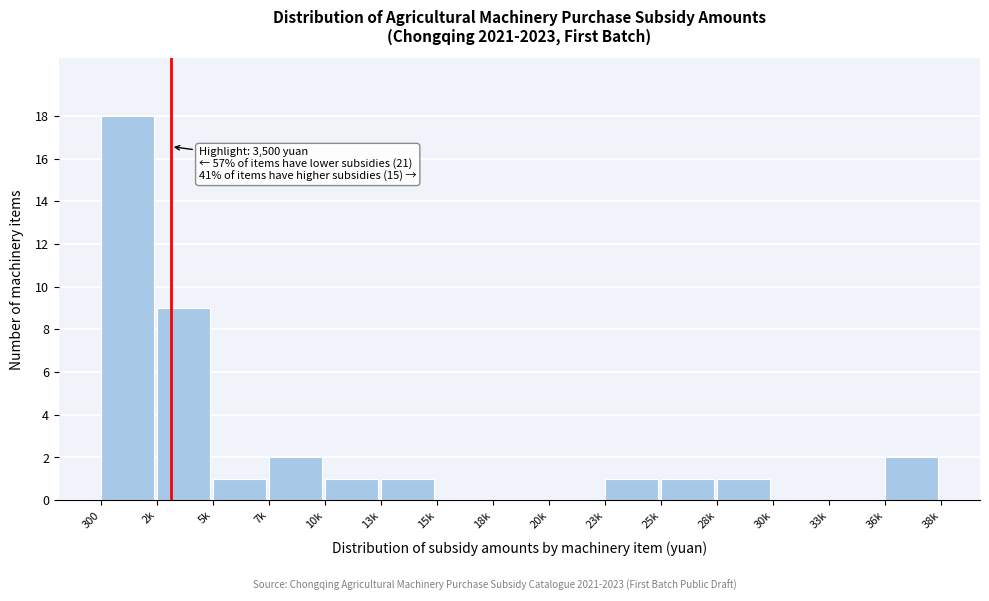

Reading left to right, what are all the values shown in this chart?

300=18	2k=9	5k=1	7k=2	10k=1	13k=1	15k=0	18k=0	20k=0	23k=1	25k=1	28k=1	30k=0	33k=0	36k=2